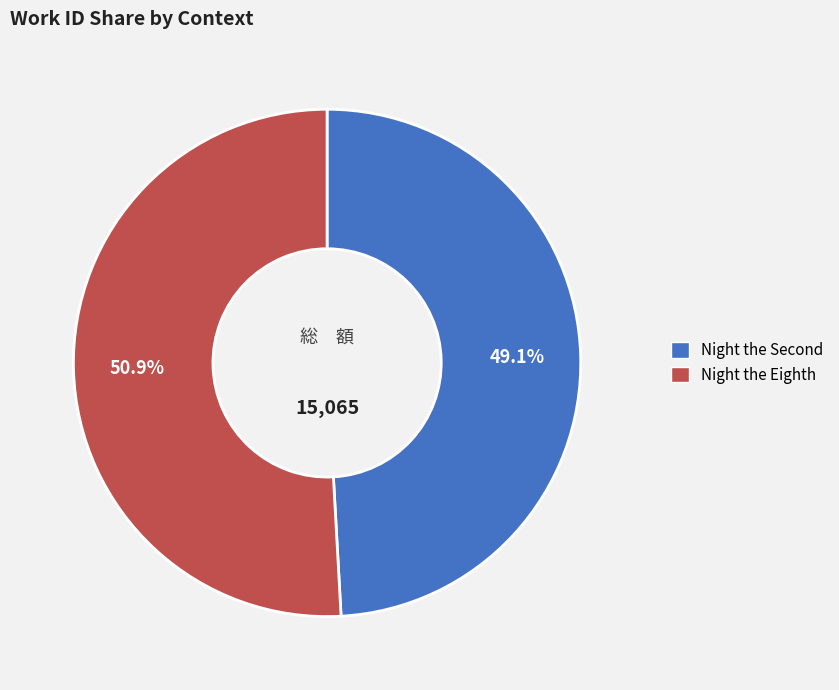

Which slice is the smallest?

Night the Second